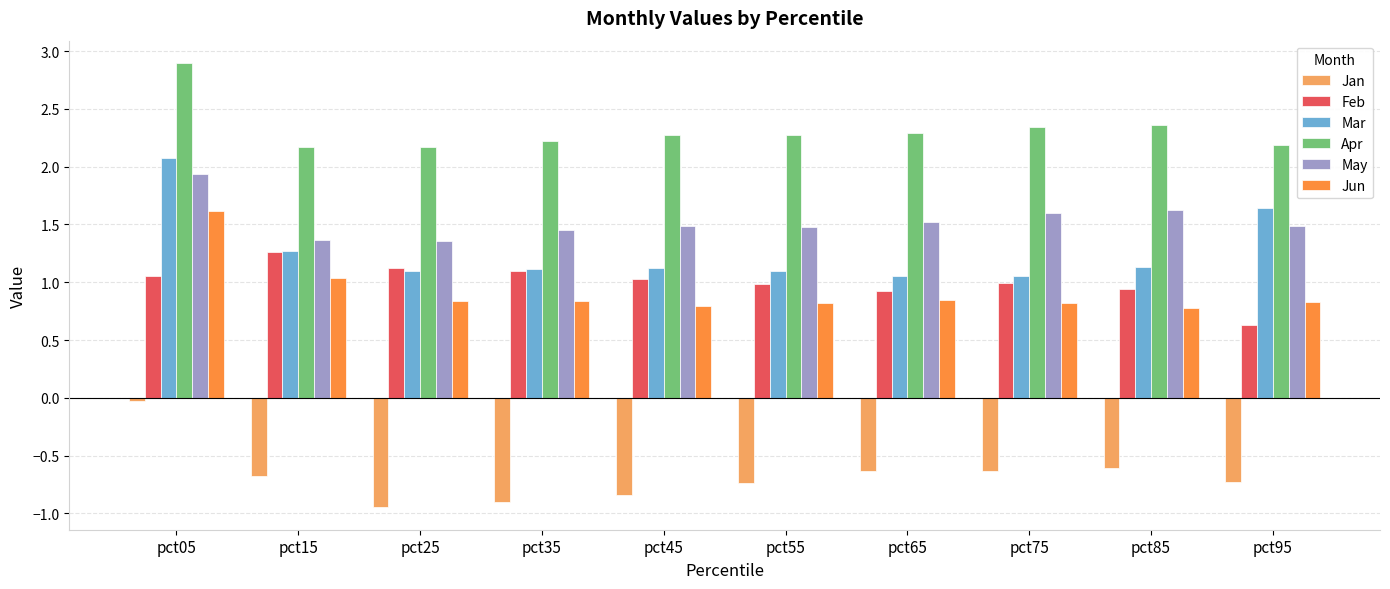

At which category is the sum across all series the highest?

pct05